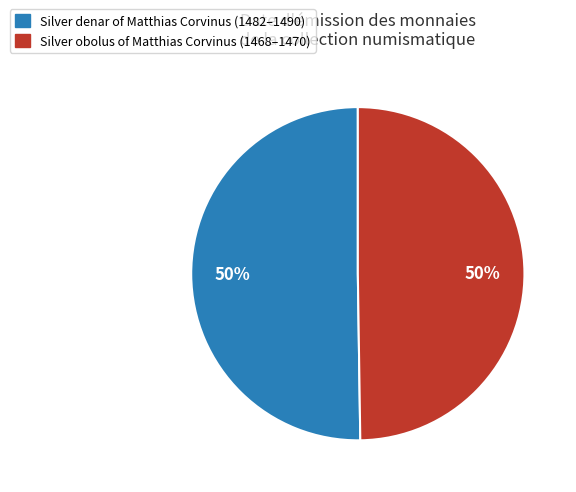

To the nearest percent, what is the average slice percentage?

50%